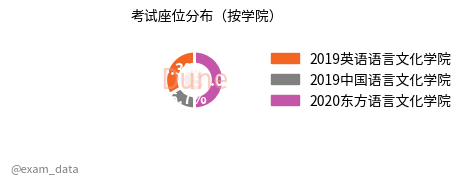

Is it true that 2020东方语言文化学院 is 50% of the pie?

True